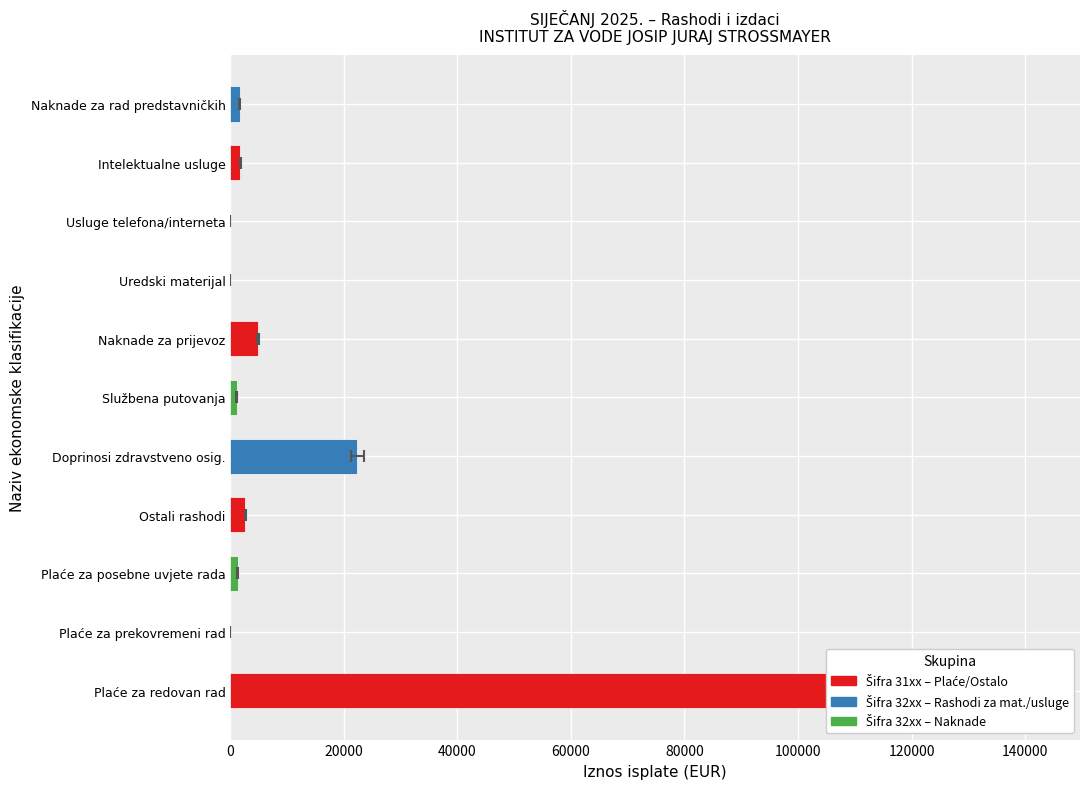

What is the difference between the second highest and minimum values?

22382.5